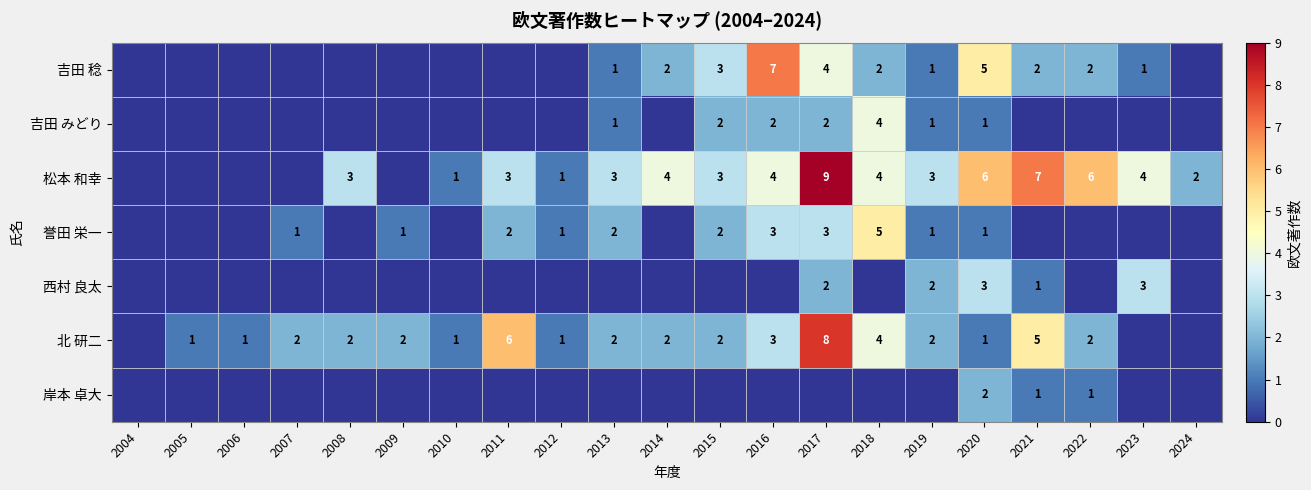

How many distinct data groups are displayed?

7